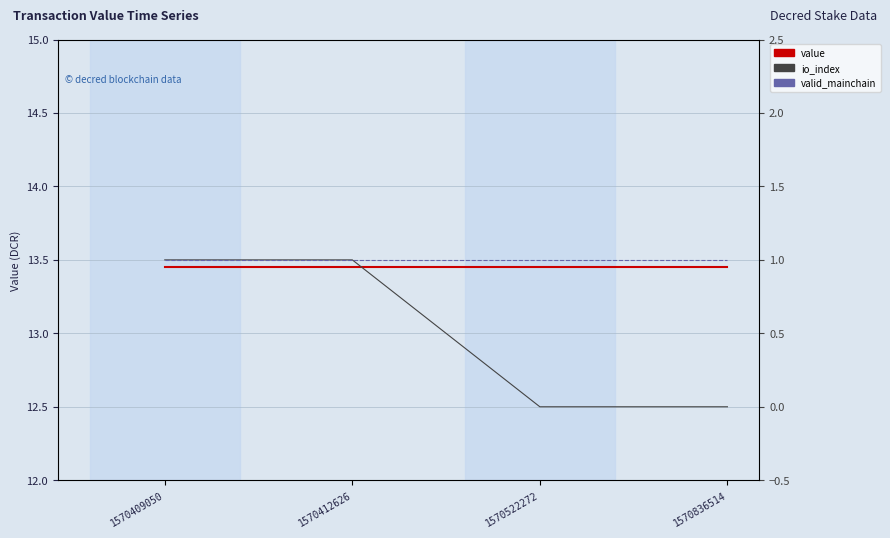

Which label corresponds to the largest value in the chart?

1570409050